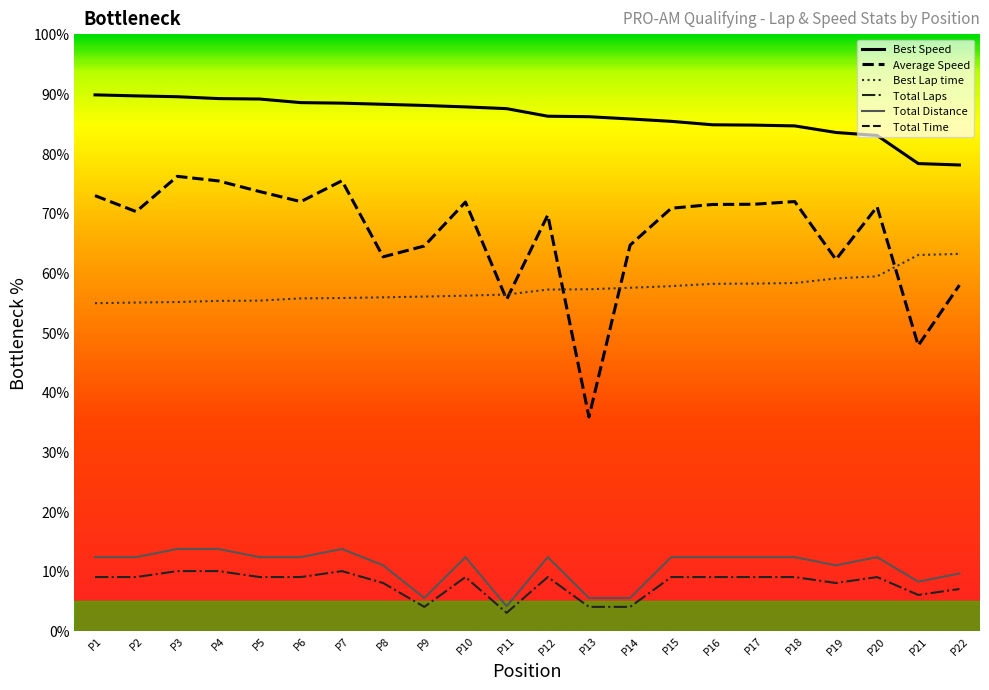

What is the minimum value for Best Speed?

78.1